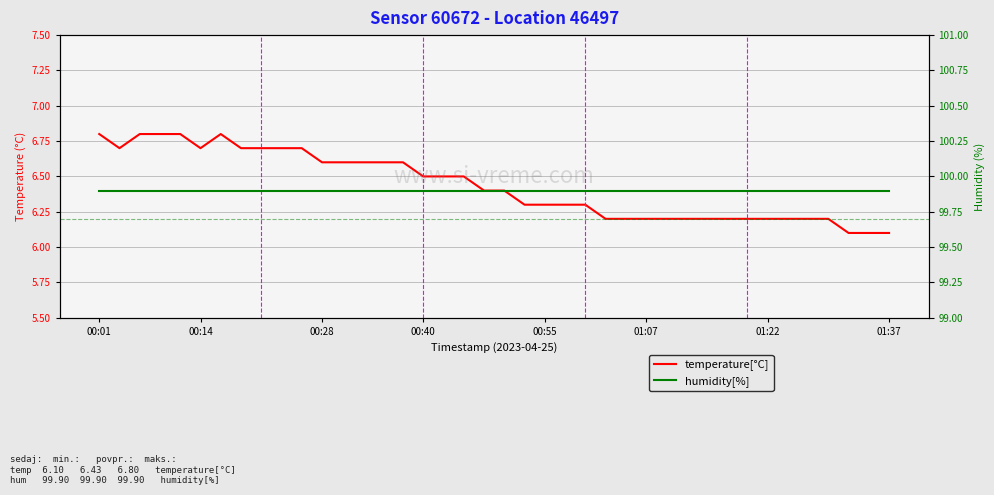

Between 18 and 29, which series saw the biggest shift?

temperature[°C]